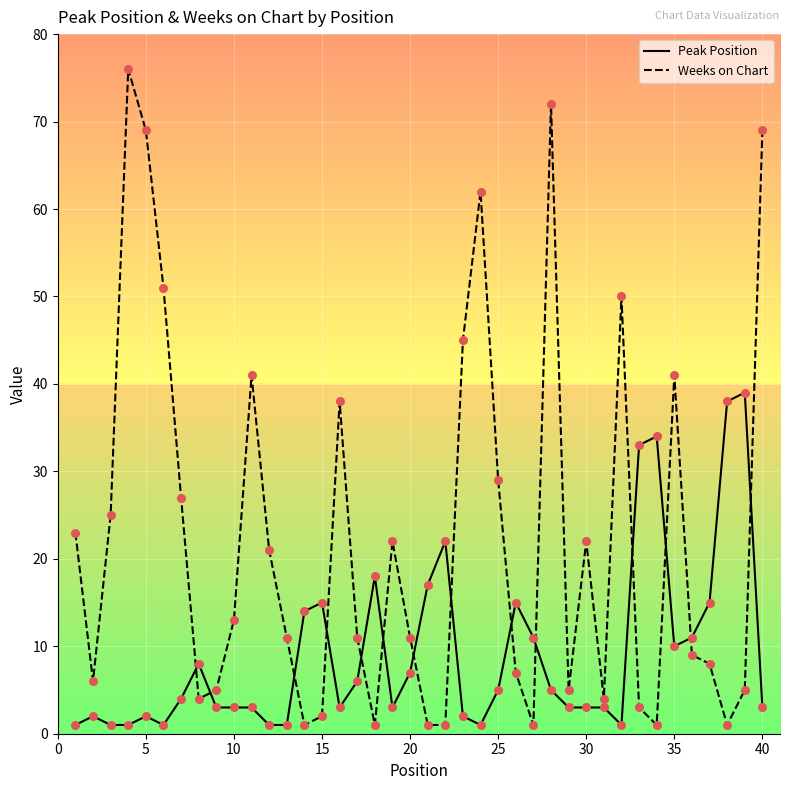

Which series has the largest total across all categories?

Weeks on Chart